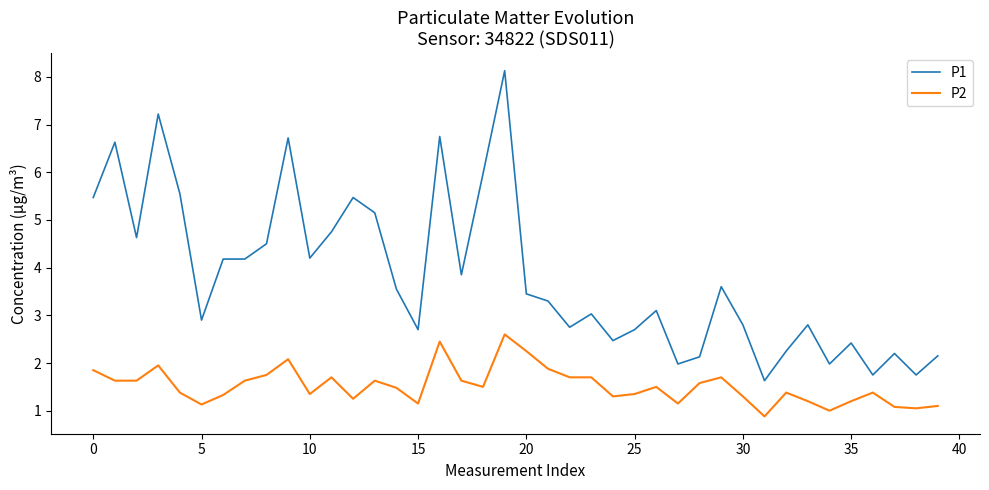

What are all the series names shown in the legend?

P1, P2